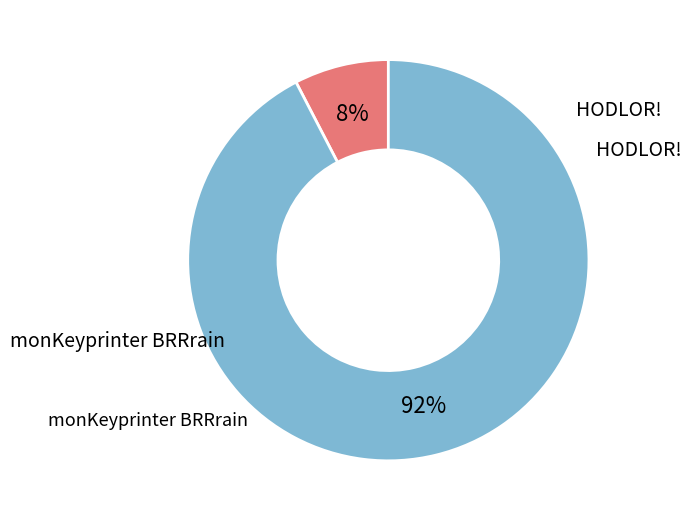

To the nearest percent, what is the average slice percentage?

50%